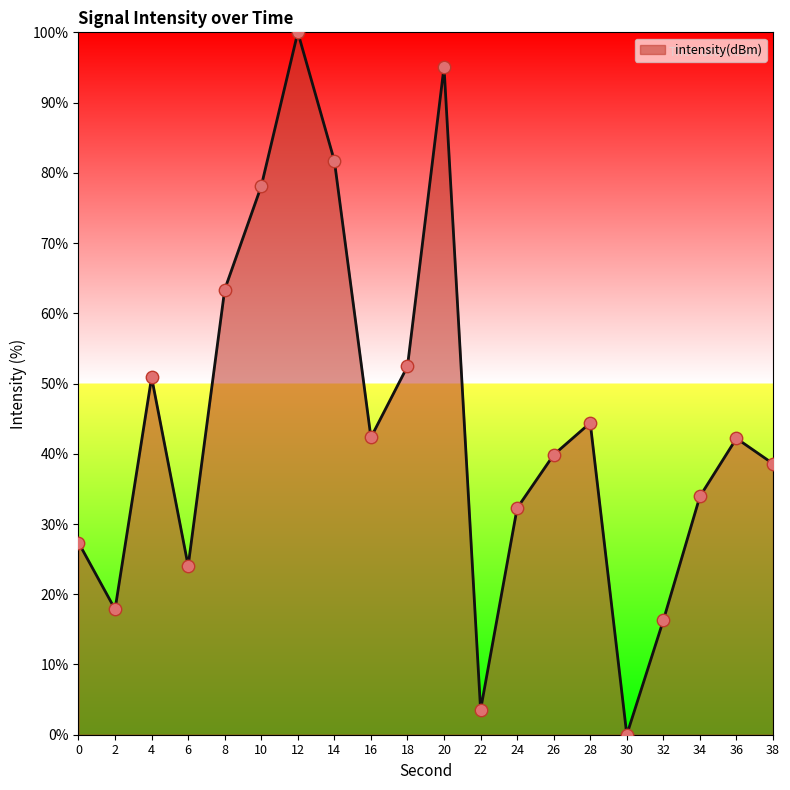

Approximately how many times larger is the value at 38 compared to 24?

1.2